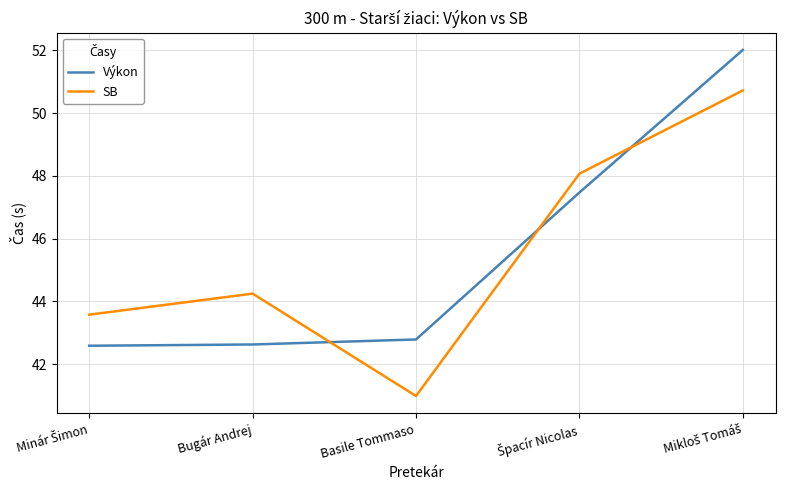

What is the sum of all SB values?

227.6